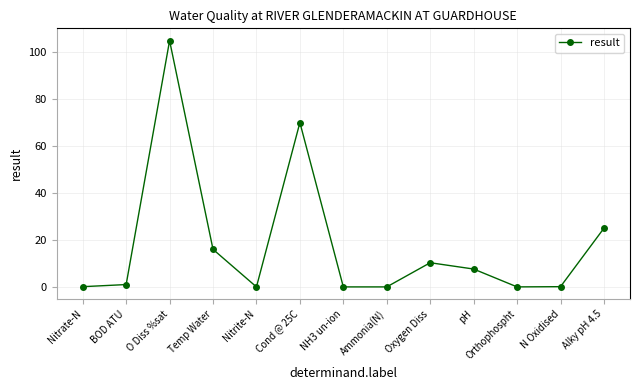

Is it true that the value at Oxygen Diss is 6.3?

False